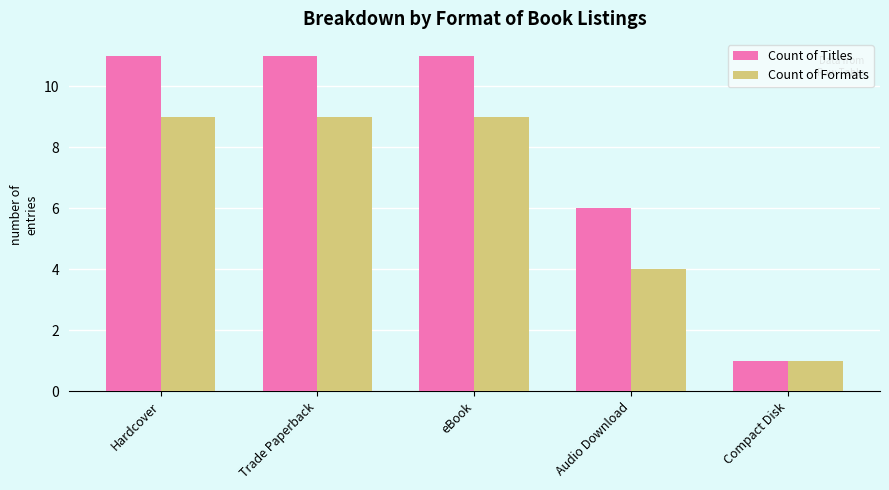

Which series has the largest total across all categories?

Count of Titles